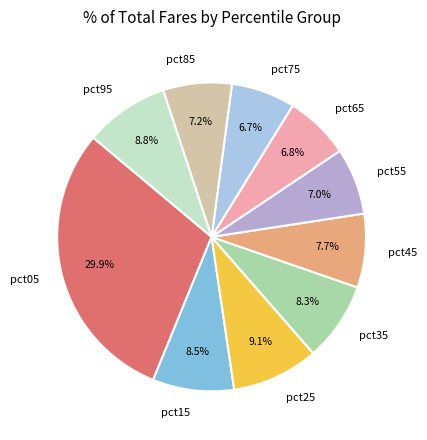

Is it true that pct75 is 7% of the pie?

True